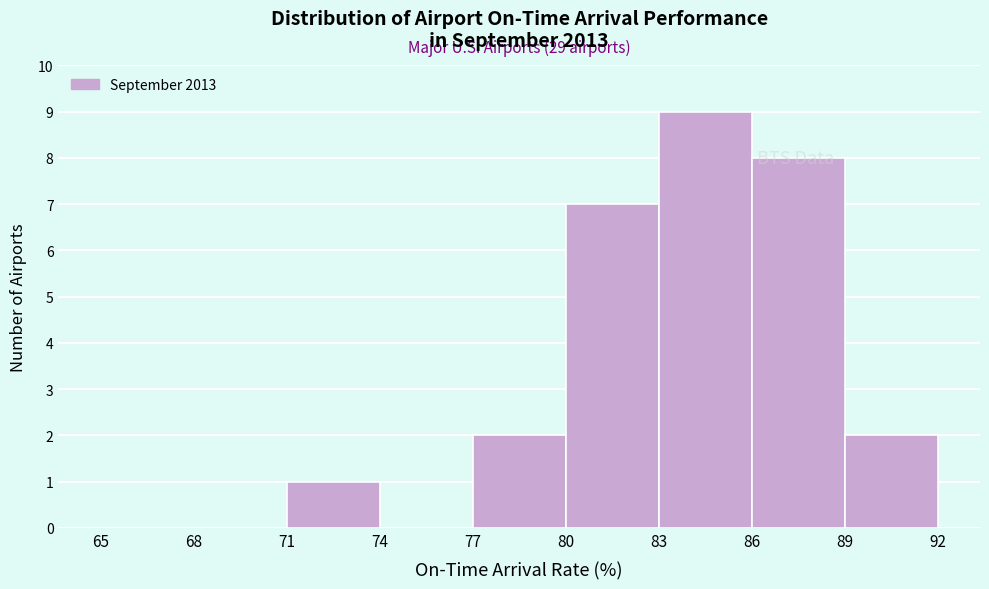

Over which range of the x-axis is the bar tallest?

83 to 86